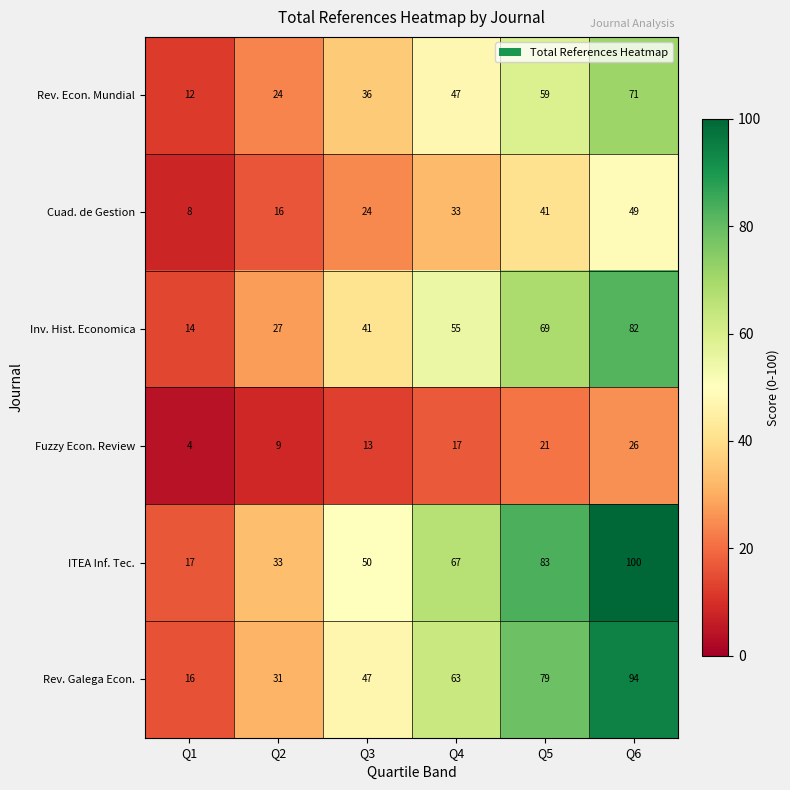

What is the difference between the highest and lowest values at Q5?

62